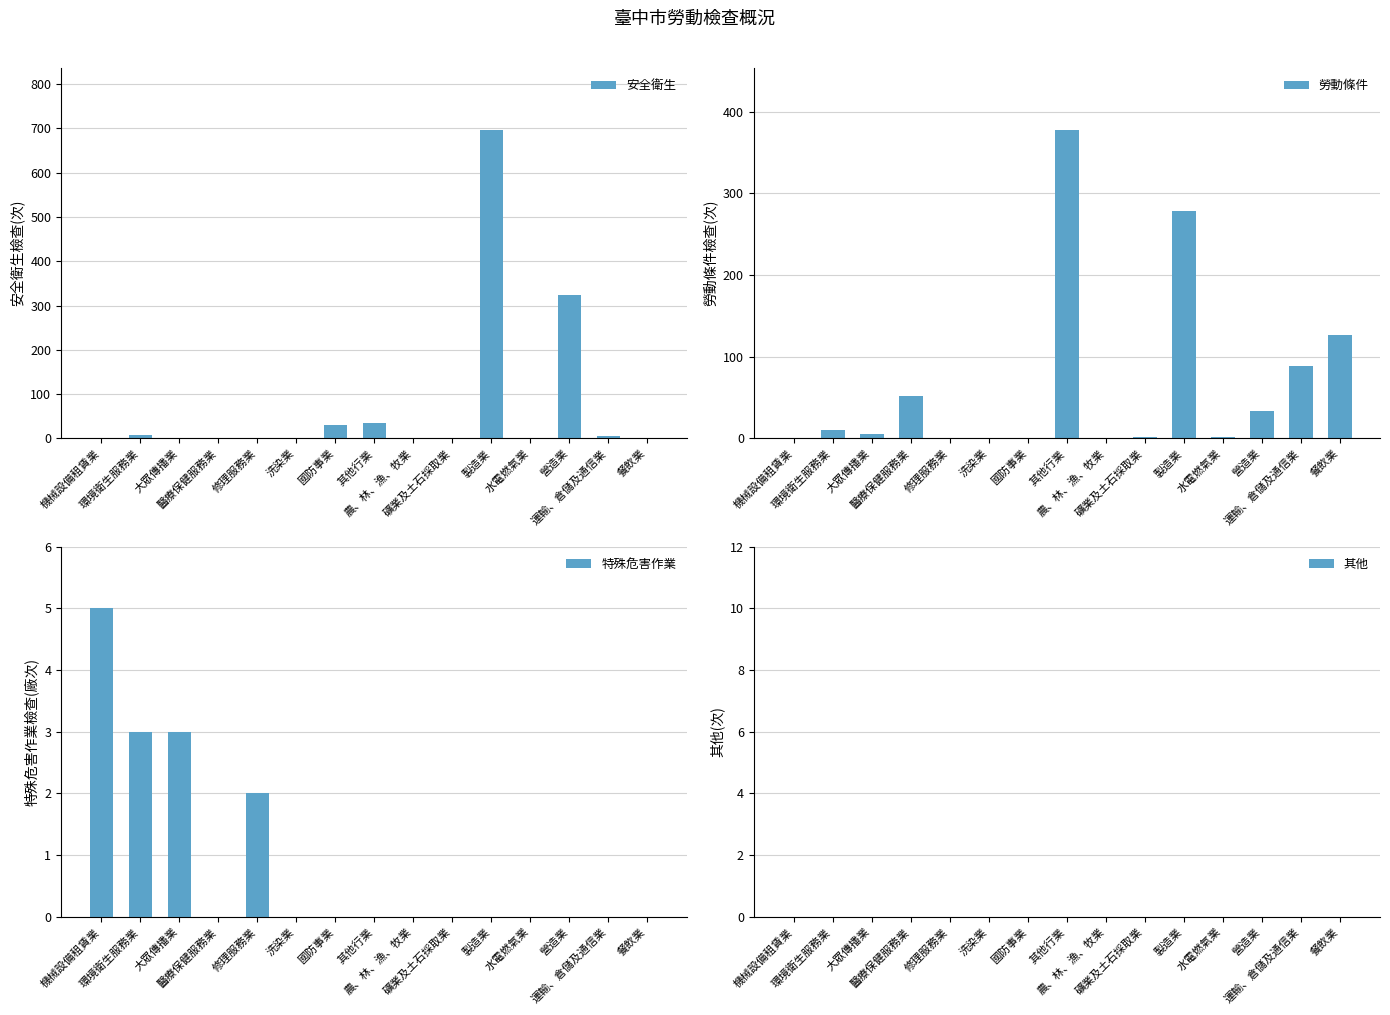

What position from the left is 洗染業?

6